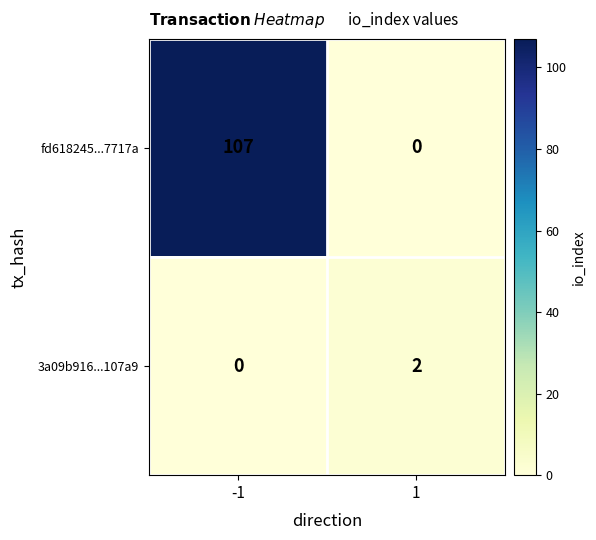

What is the difference between the highest and lowest values at -1?

107